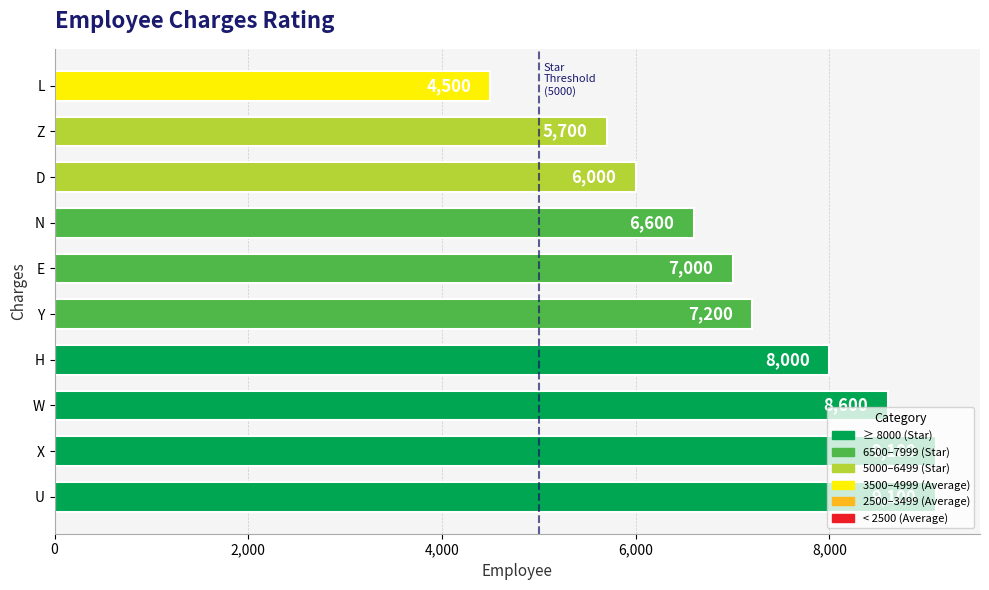

Are the bars horizontal?

Yes